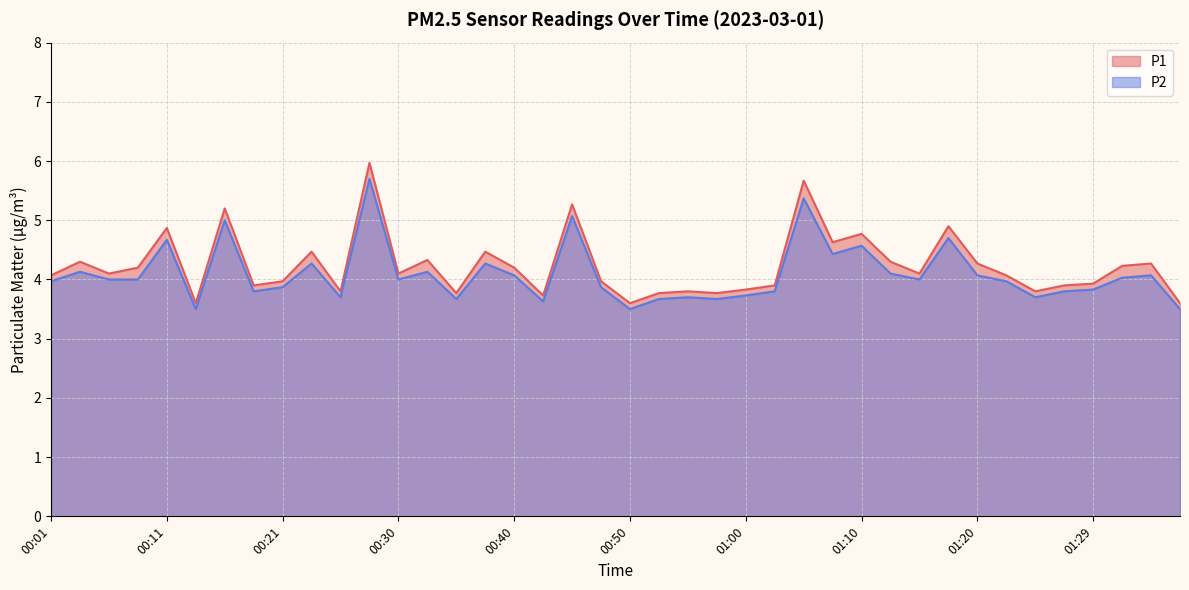

Which series has the largest total across all categories?

P1